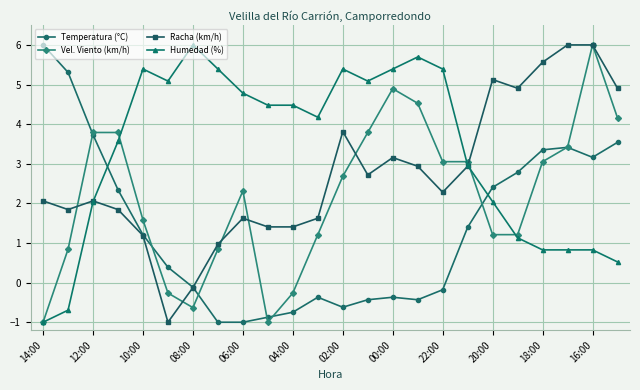

What is the maximum value shown in the chart?

6.0